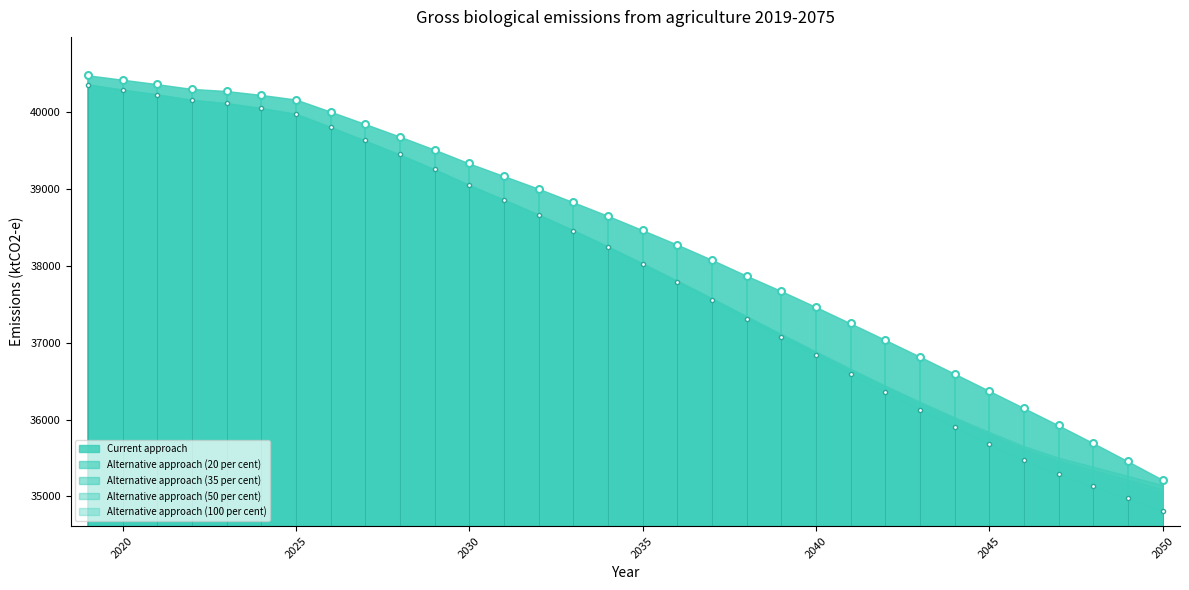

After their last crossing, which series has the higher values: Alternative approach (35 per cent) or Alternative approach (100 per cent)?

Alternative approach (100 per cent)